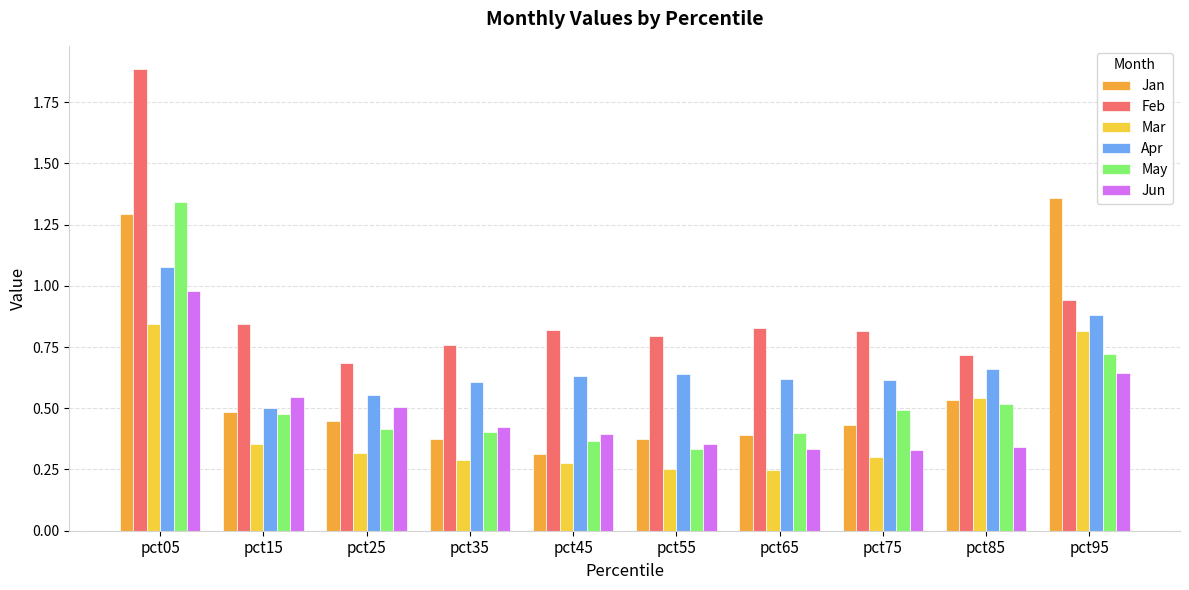

What is the sum of all Jun values?

4.8